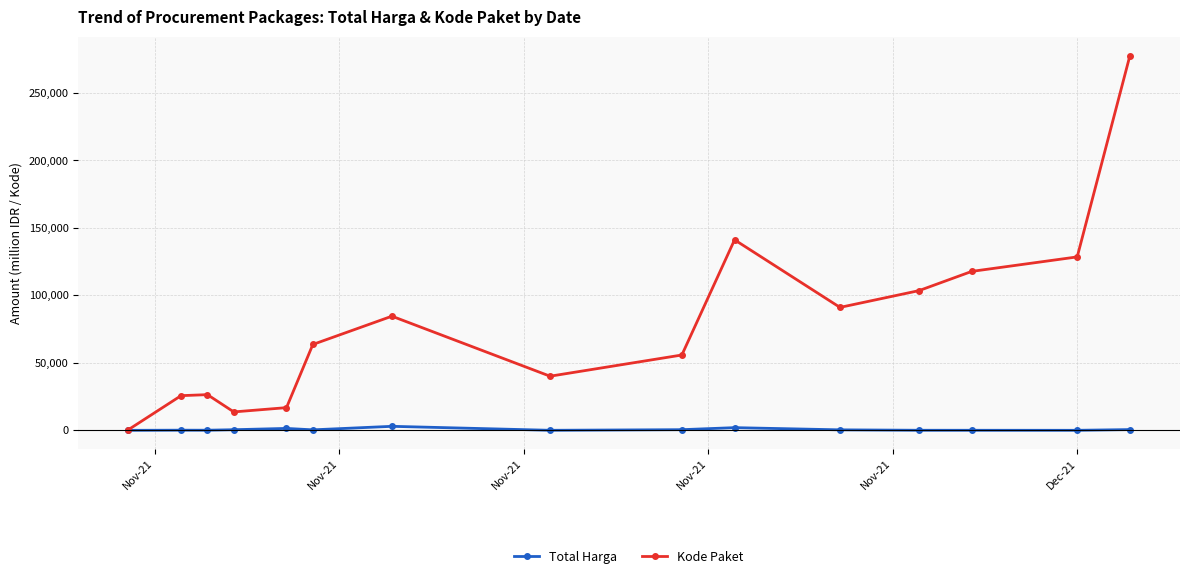

Rank the series by their maximum value, from lowest to highest.

Total Harga, Kode Paket